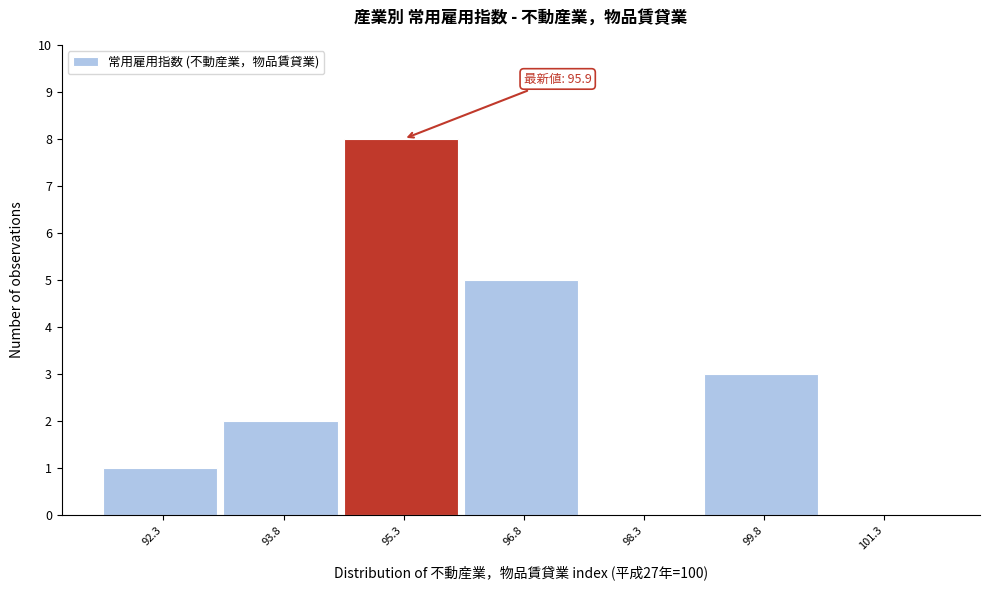

Reading right to left, transcribe all the data shown in this chart.

101.3=0	99.8=3	98.3=0	96.8=5	95.3=8	93.8=2	92.3=1